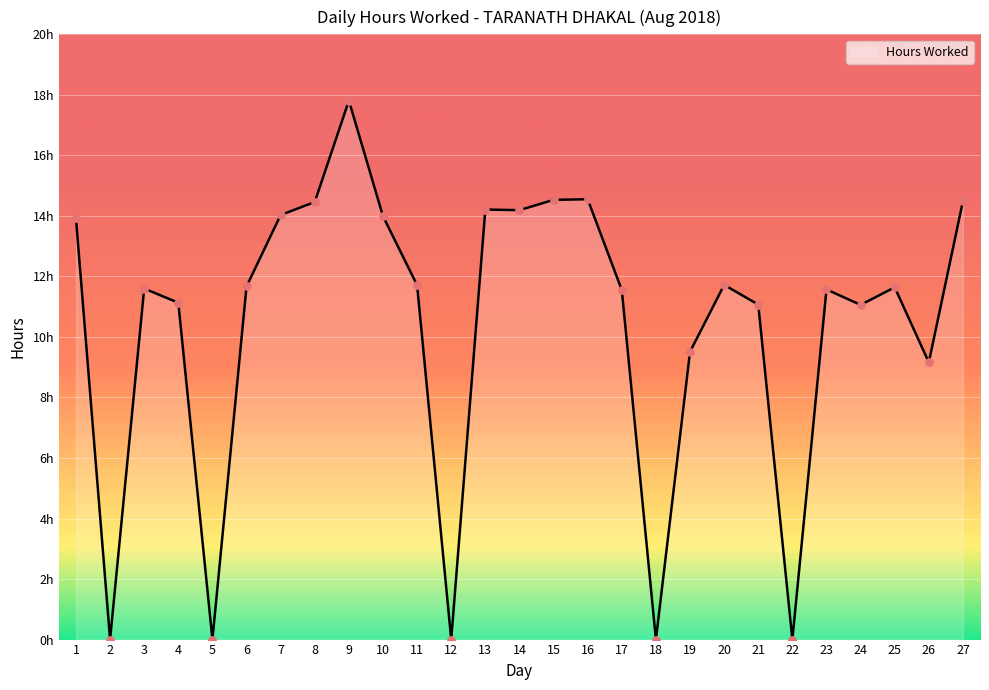

Between 20 and 6, which is larger?

20